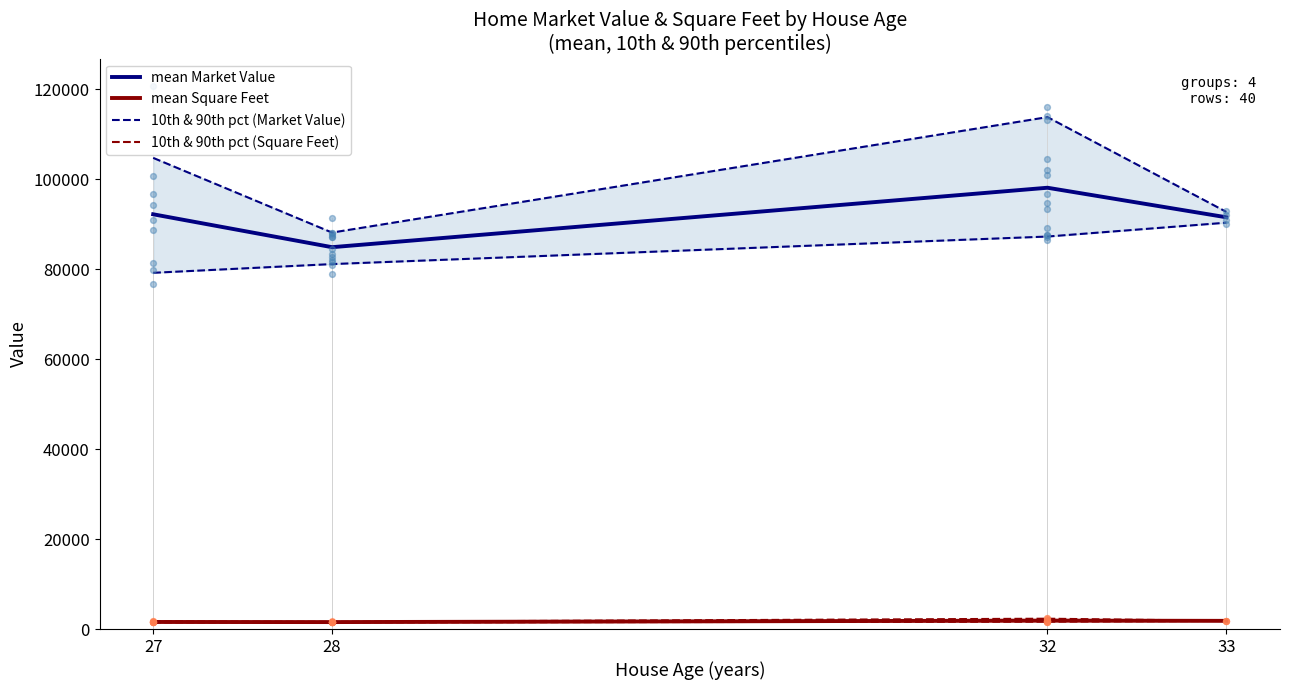

Which series reaches the maximum Y coordinate?

mean Market Value